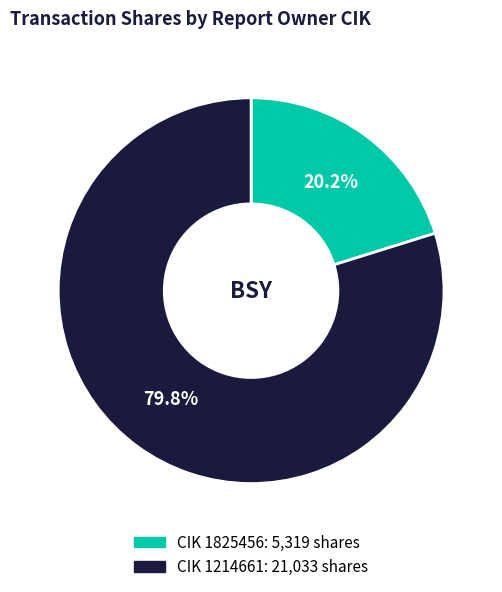

Does any single category account for the majority?

Yes